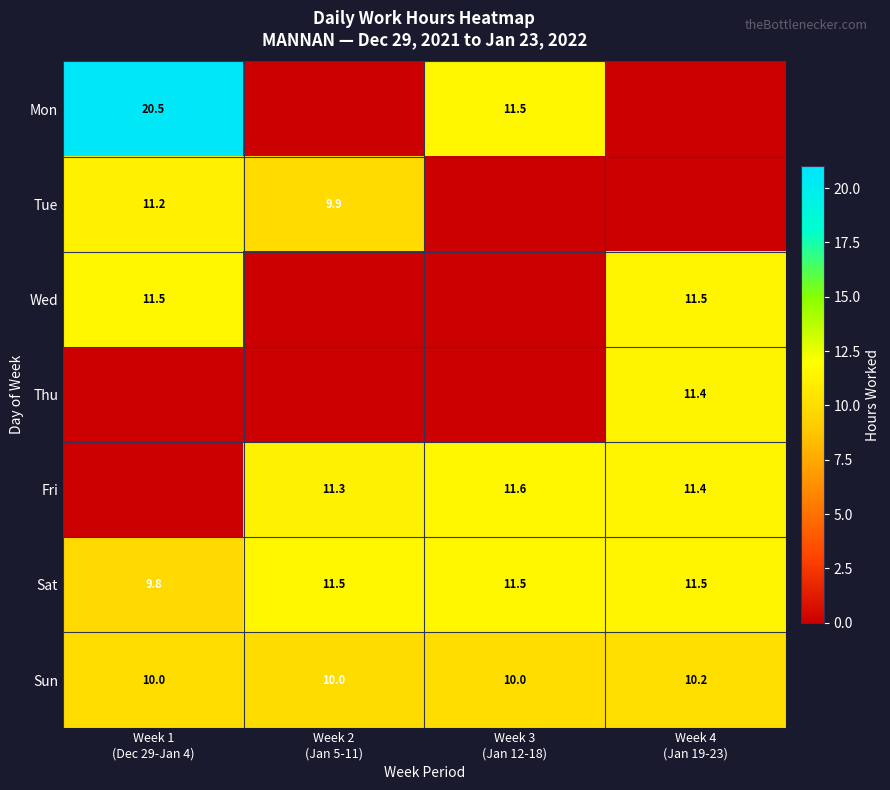

Which label corresponds to the largest value in the chart?

Week 1
(Dec 29-Jan 4)